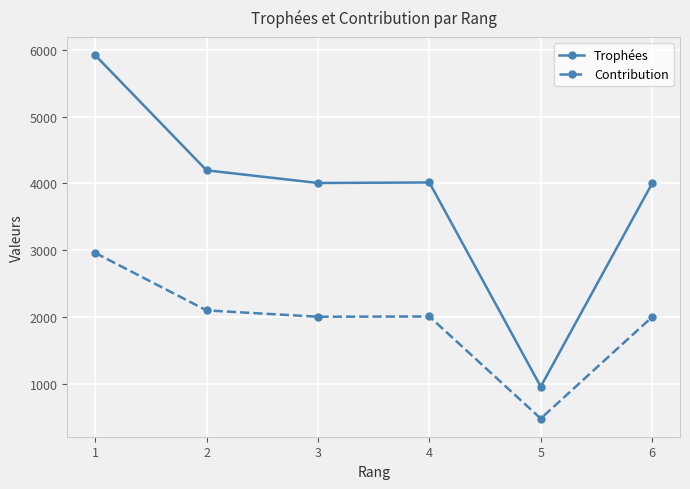

True or false: Trophées and Contribution intersect in this chart.

False